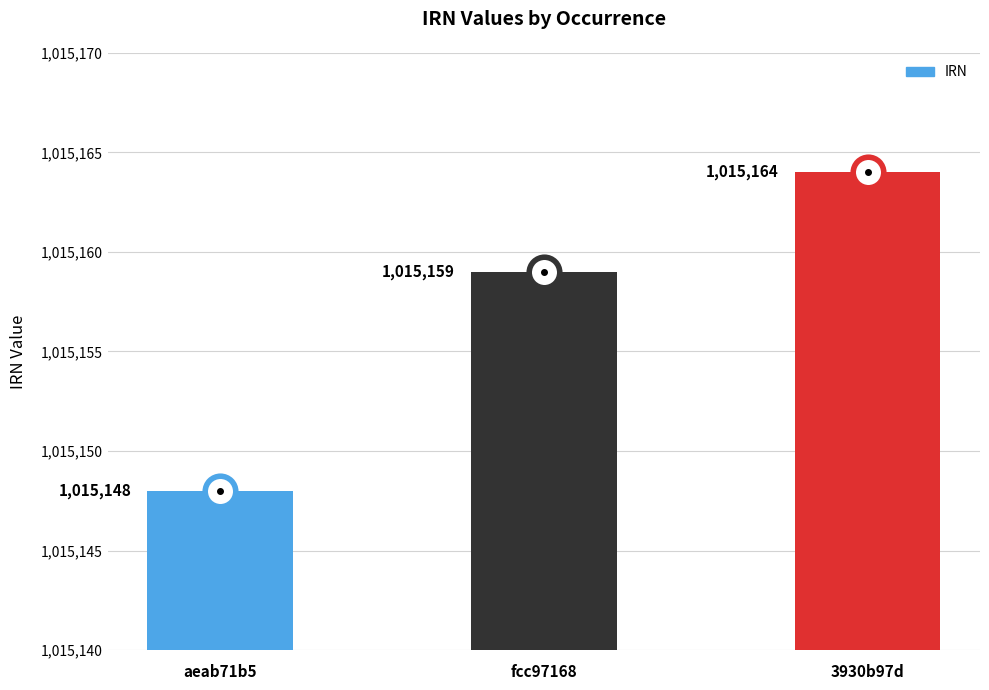

True or false: the data shows 598153 at fcc97168.

False